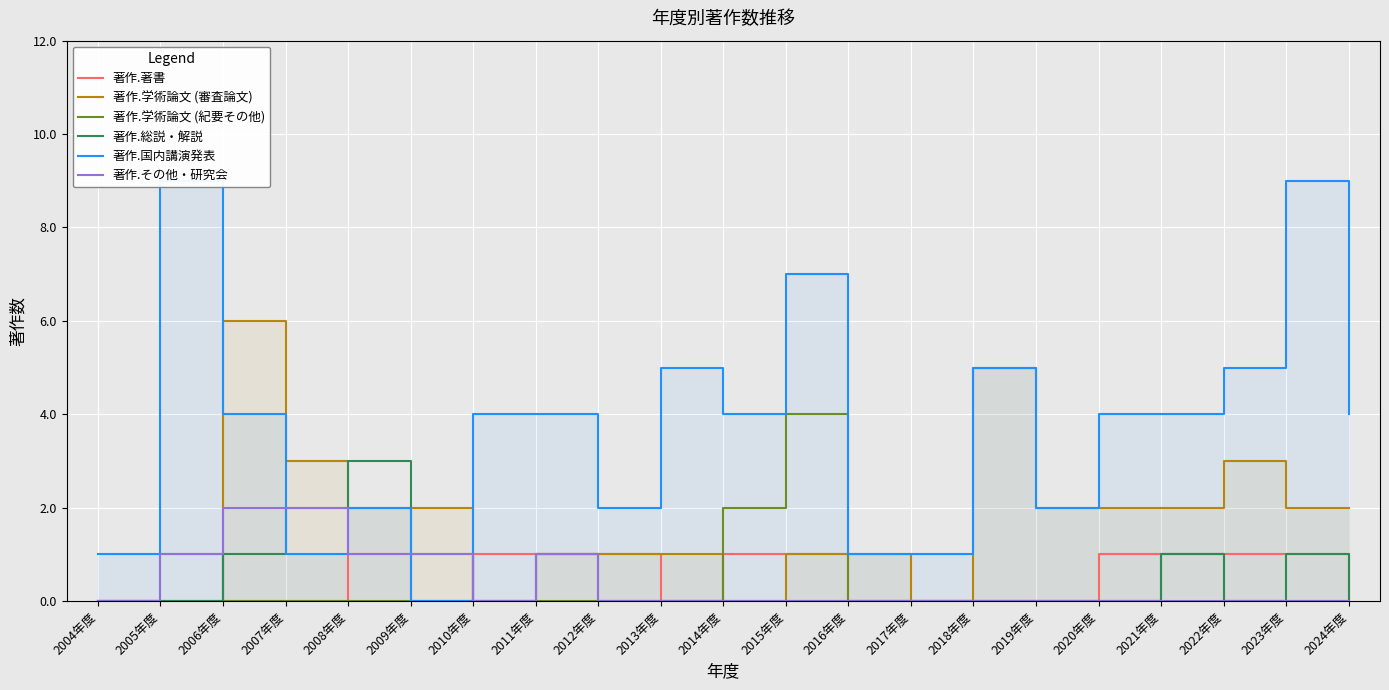

How many intersections are there between 著作.国内講演発表 and 著作.その他・研究会?

4